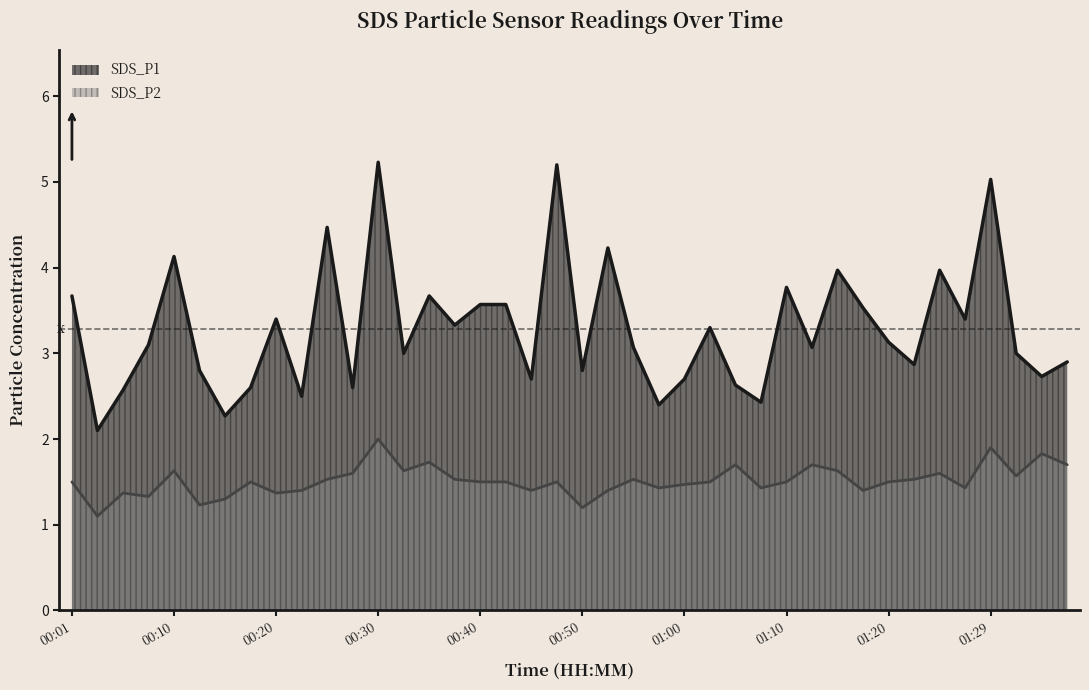

Does the chart display data point markers on the line(s)?

No